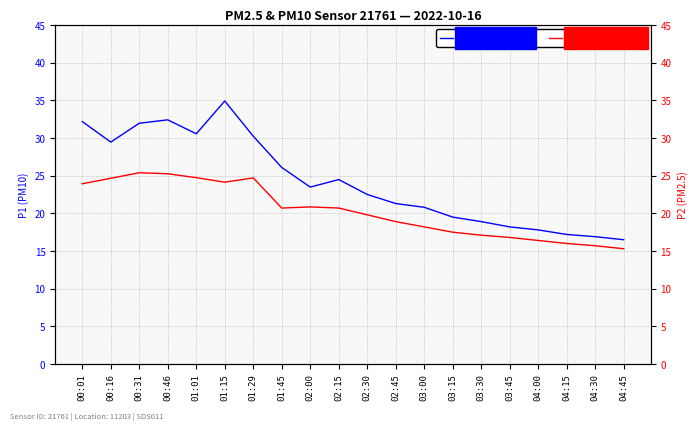

What position from the left is 01:29?

7